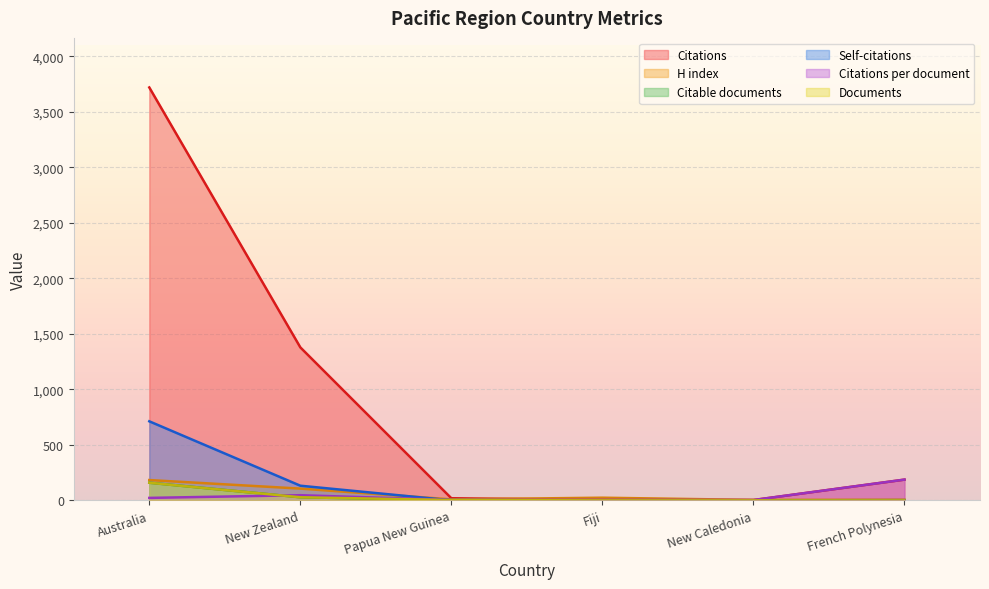

Which series changed the most between New Zealand and French Polynesia?

Citations